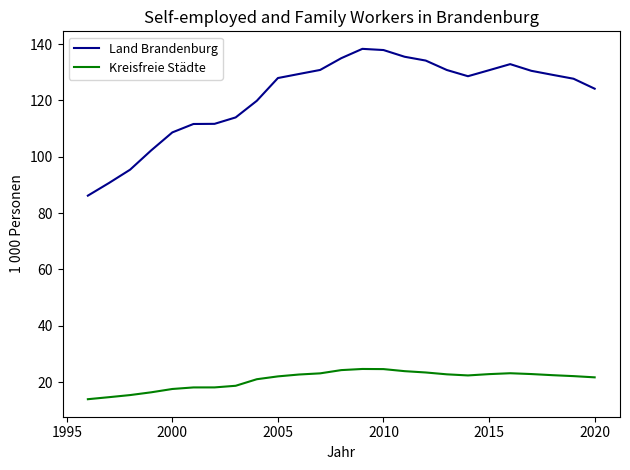

Which series has the largest range (max minus min)?

Land Brandenburg